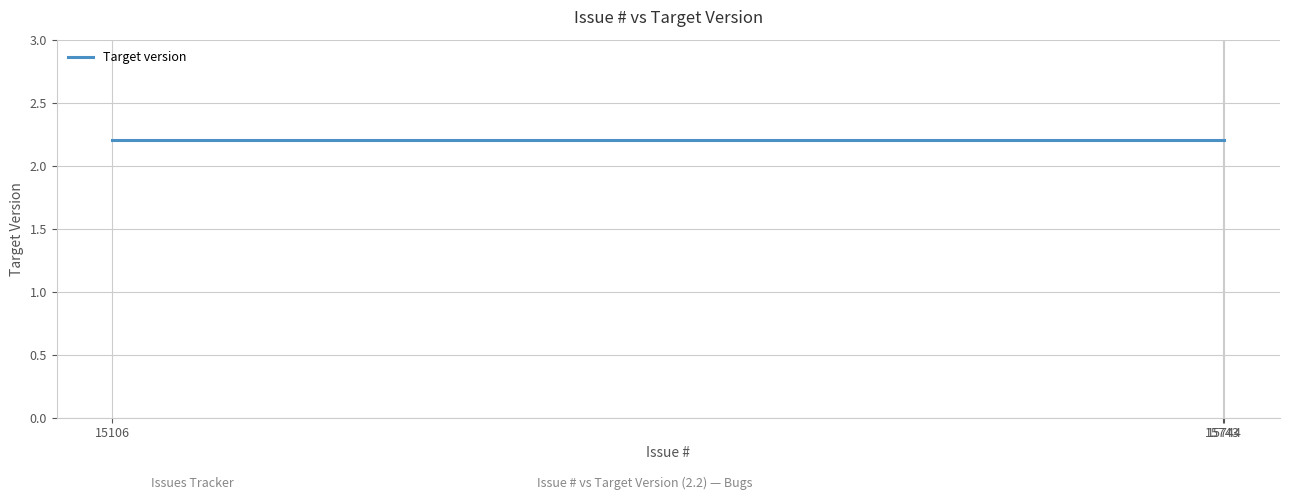

Count the number of data series in this chart.

1